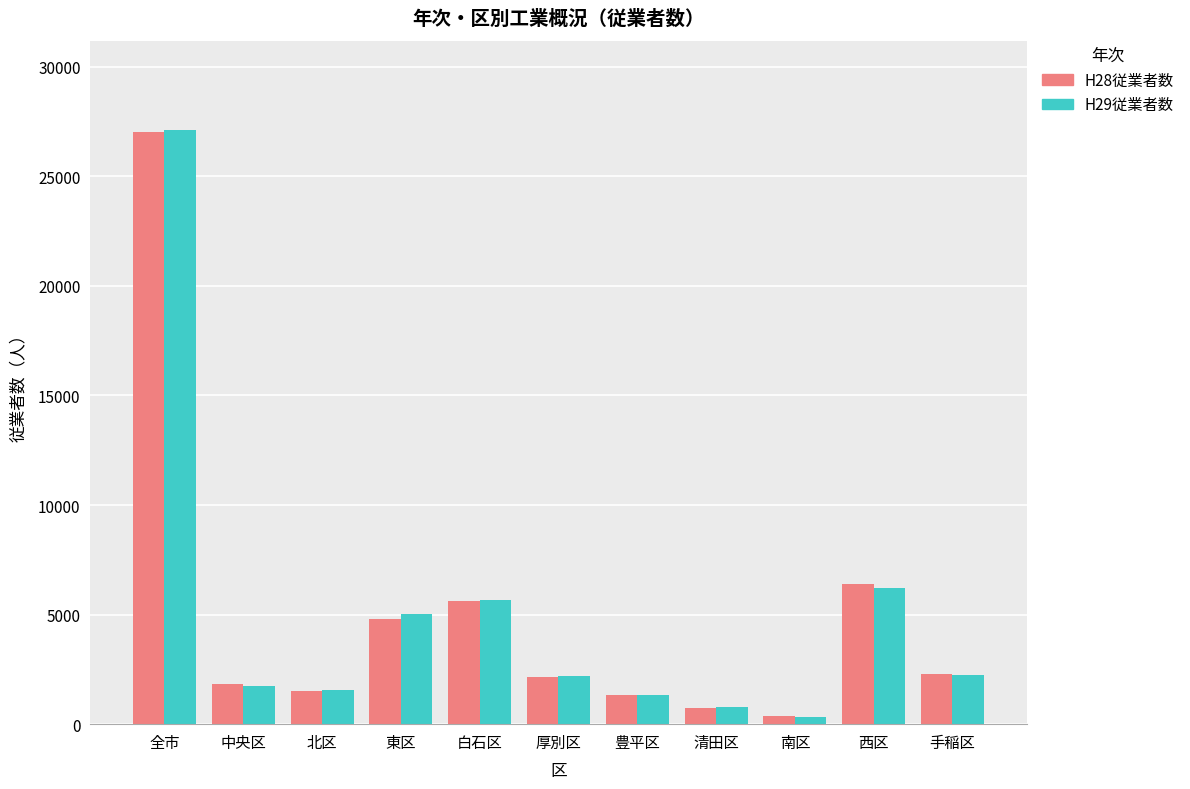

How many values in the H29従業者数 series are below 2209?

5